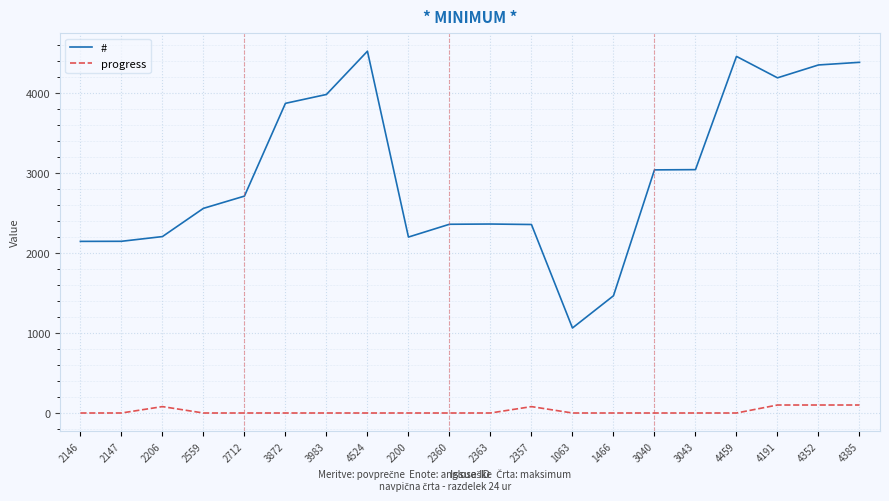

Rank the series by their average value, from lowest to highest.

progress, #